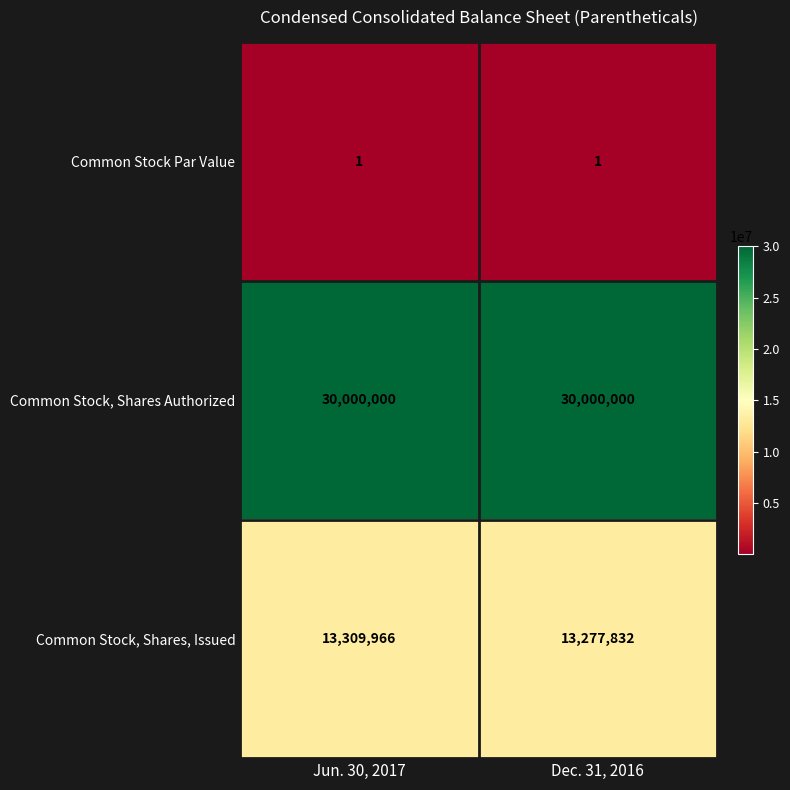

At how many categories does at least one series exceed 10549255?

2